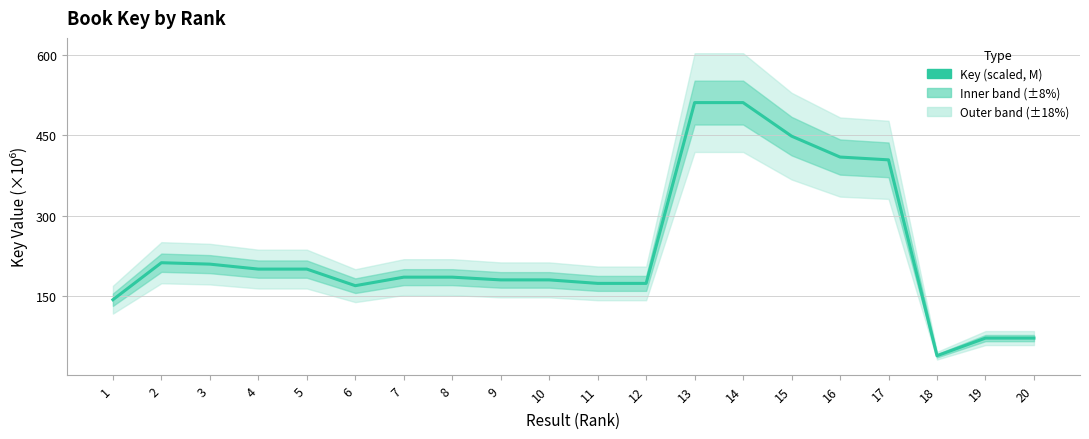

List the labels in order of value, largest first.

13, 14, 15, 16, 17, 2, 3, 4, 5, 7, 8, 10, 9, 11, 12, 6, 1, 19, 20, 18